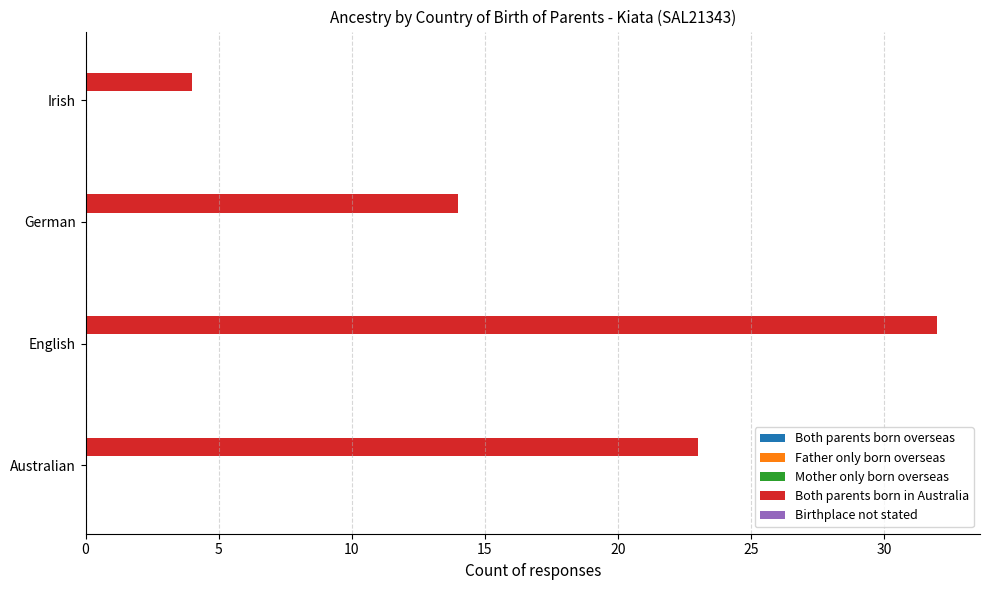

At which category does the chart reach its peak across all series?

English